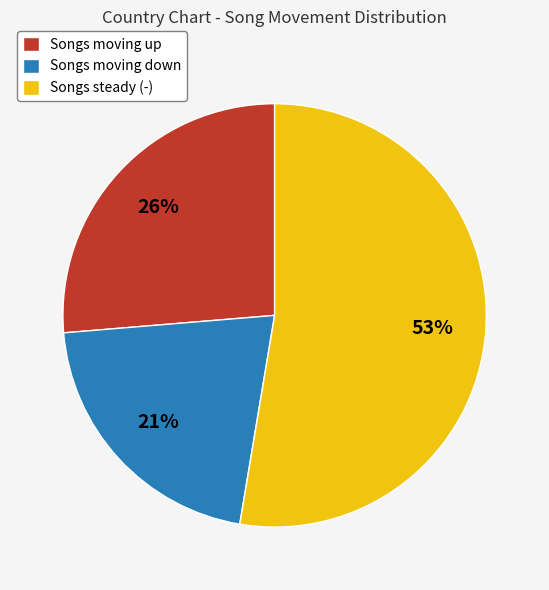

Which has a higher value, Songs moving down or Songs steady (-)?

Songs steady (-)